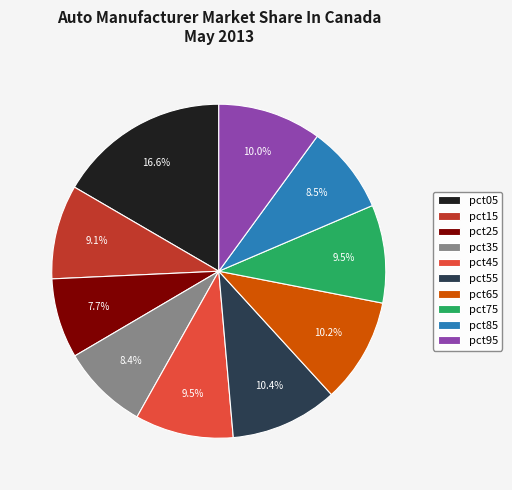

Approximately how many times larger is the value at pct15 compared to pct05?

0.5